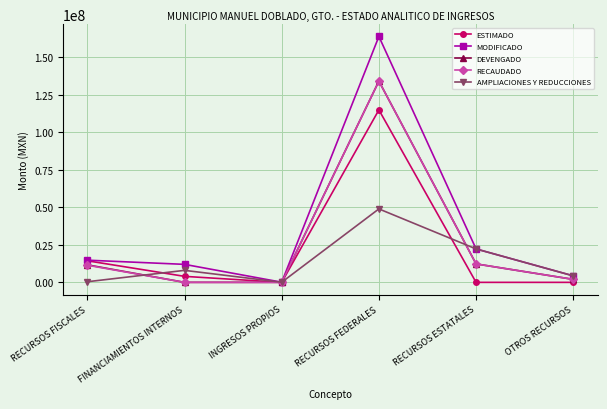

Count the number of data series in this chart.

5